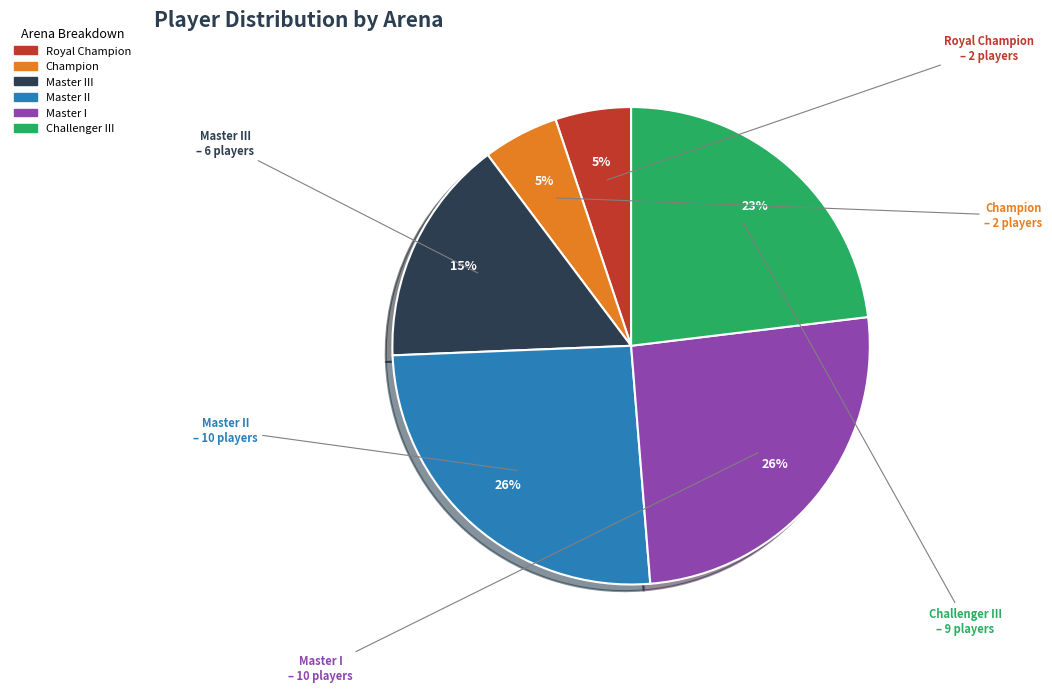

To the nearest percent, what is the difference between the largest and smallest slice percentages?

21%